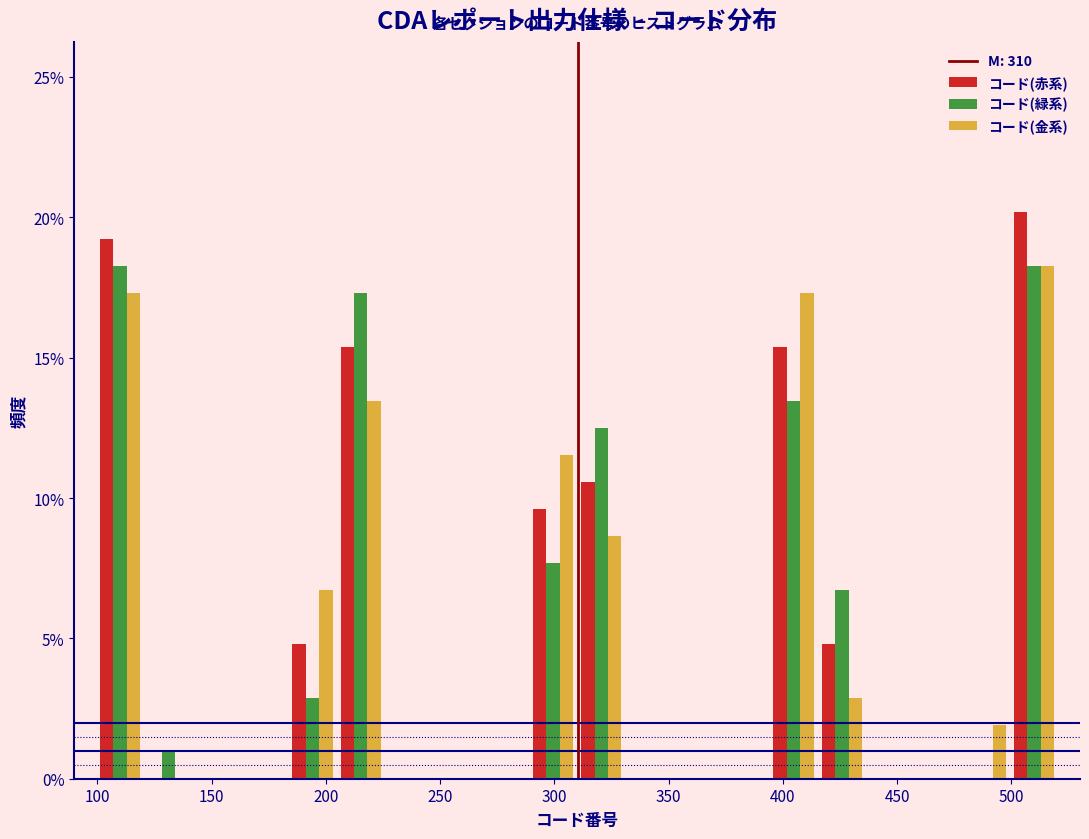

Reading left to right, transcribe this chart: for each range on the x-axis, give the height of each series' bar. Neither the bar edges nor the heights are printed on the chart, so give them approximately, as read against the axes.

100 to 120: コード(赤系)=19.0	コード(緑系)=18.5	コード(金系)=17.5
120 to 140: コード(赤系)=0	コード(緑系)=1.0	コード(金系)=0
140 to 165: コード(赤系)=0	コード(緑系)=0	コード(金系)=0
165 to 185: コード(赤系)=0	コード(緑系)=0	コード(金系)=0
185 to 205: コード(赤系)=5.0	コード(緑系)=3.0	コード(金系)=6.5
205 to 225: コード(赤系)=15.5	コード(緑系)=17.5	コード(金系)=13.5
225 to 245: コード(赤系)=0	コード(緑系)=0	コード(金系)=0
245 to 270: コード(赤系)=0	コード(緑系)=0	コード(金系)=0
270 to 290: コード(赤系)=0	コード(緑系)=0	コード(金系)=0
290 to 310: コード(赤系)=9.5	コード(緑系)=7.5	コード(金系)=11.5
310 to 330: コード(赤系)=10.5	コード(緑系)=12.5	コード(金系)=8.5
330 to 350: コード(赤系)=0	コード(緑系)=0	コード(金系)=0
350 to 375: コード(赤系)=0	コード(緑系)=0	コード(金系)=0
375 to 395: コード(赤系)=0	コード(緑系)=0	コード(金系)=0
395 to 415: コード(赤系)=15.5	コード(緑系)=13.5	コード(金系)=17.5
415 to 435: コード(赤系)=5.0	コード(緑系)=6.5	コード(金系)=3.0
435 to 455: コード(赤系)=0	コード(緑系)=0	コード(金系)=0
455 to 480: コード(赤系)=0	コード(緑系)=0	コード(金系)=0
480 to 500: コード(赤系)=0	コード(緑系)=0	コード(金系)=2.0
500 to 520: コード(赤系)=20.0	コード(緑系)=18.5	コード(金系)=18.5